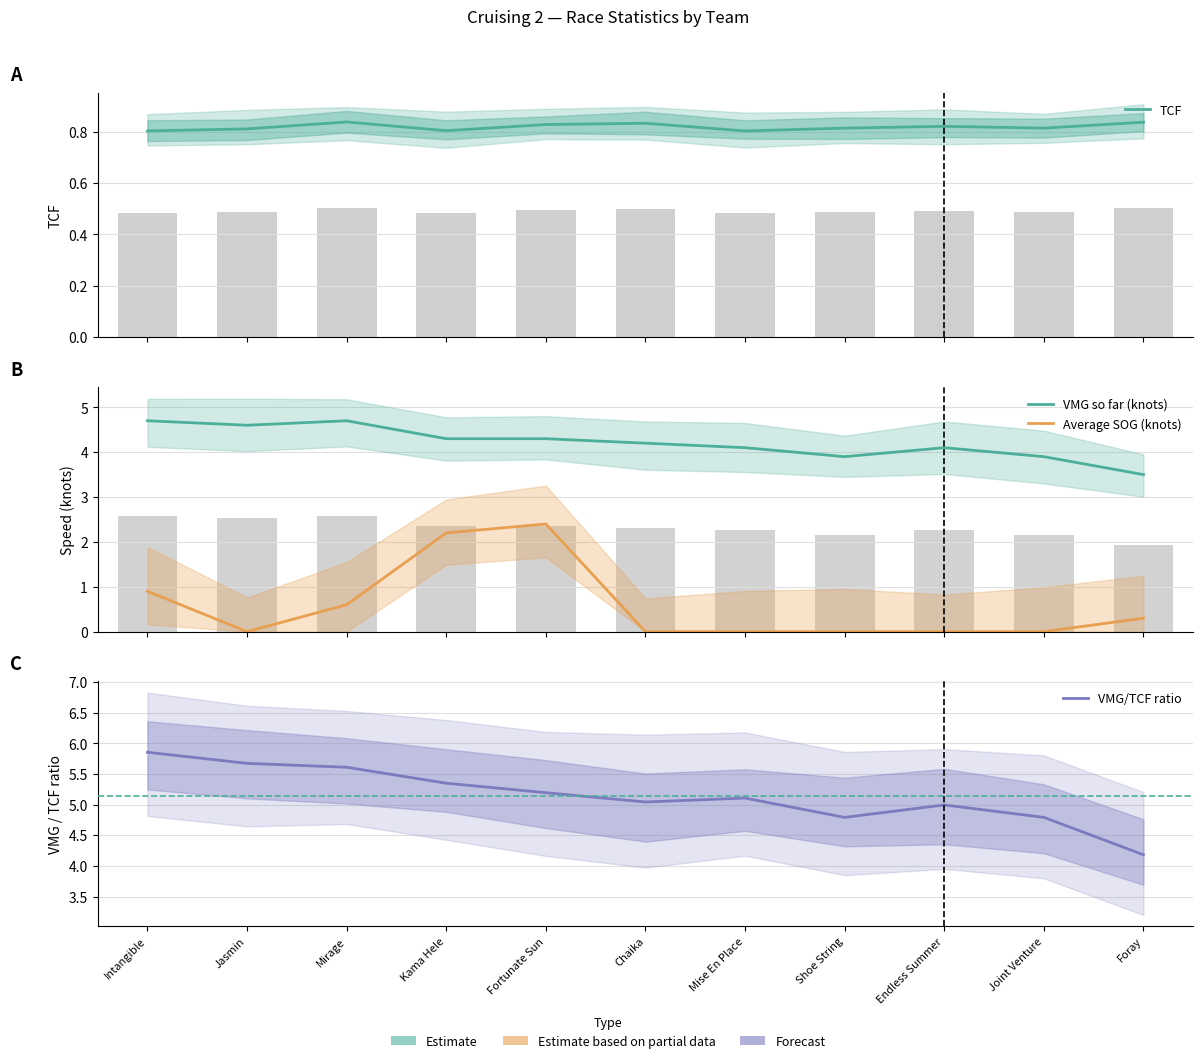

List the labels in order of Average SOG (knots) value, largest first.

Fortunate Sun, Kama Hele, Intangible, Mirage, Foray, Jasmin, Chaika, Mise En Place, Shoe String, Endless Summer, Joint Venture